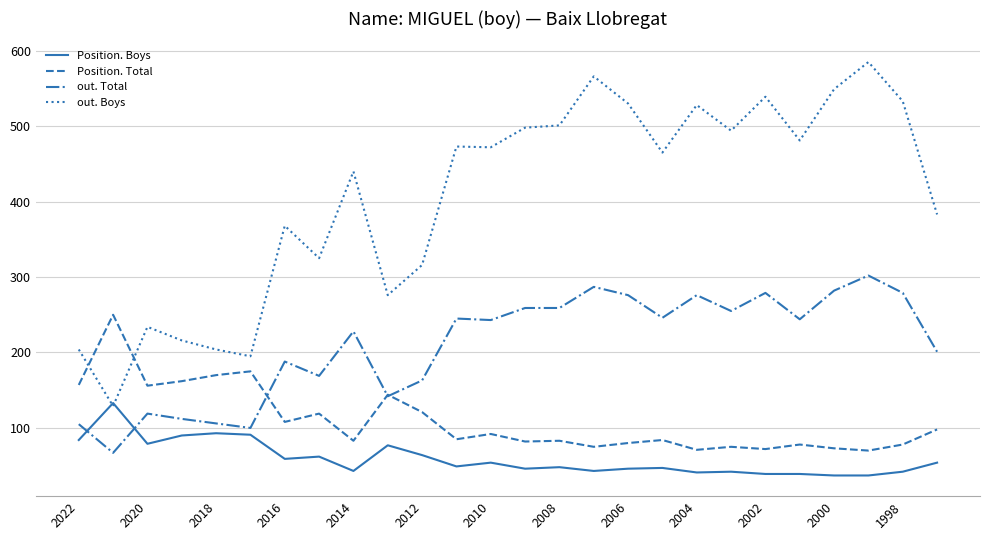

After their last crossing, which series has the higher values: Position. Boys or out. Total?

out. Total